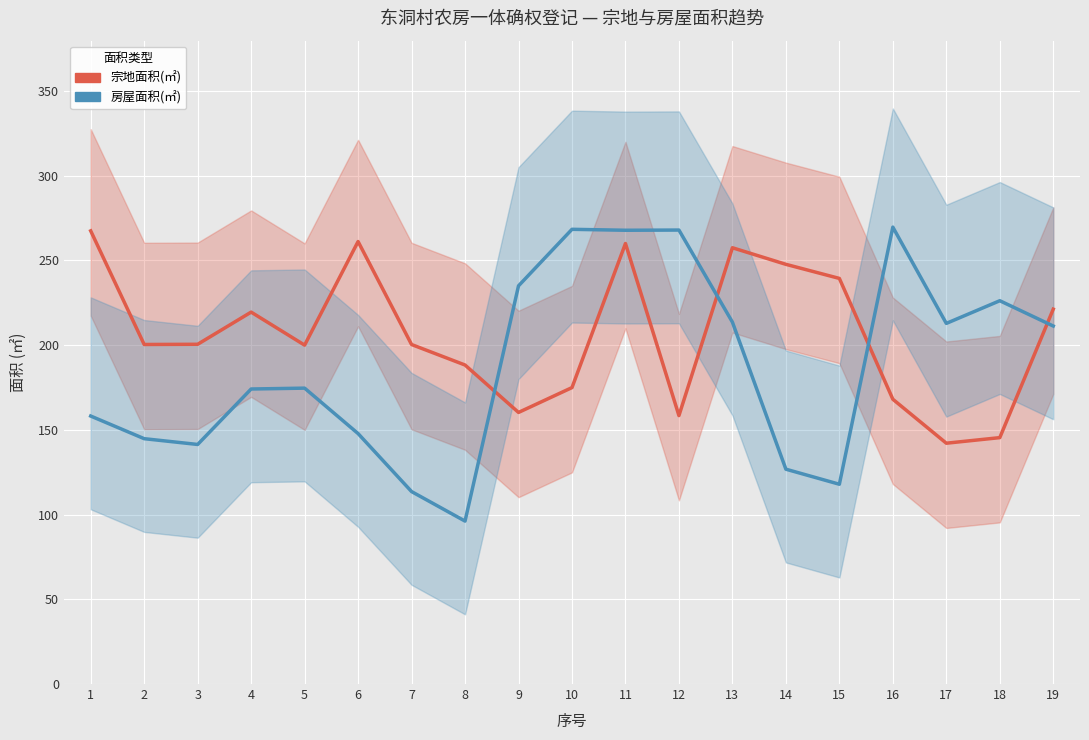

How many values in the 房屋面积(㎡) series are below 174?

8